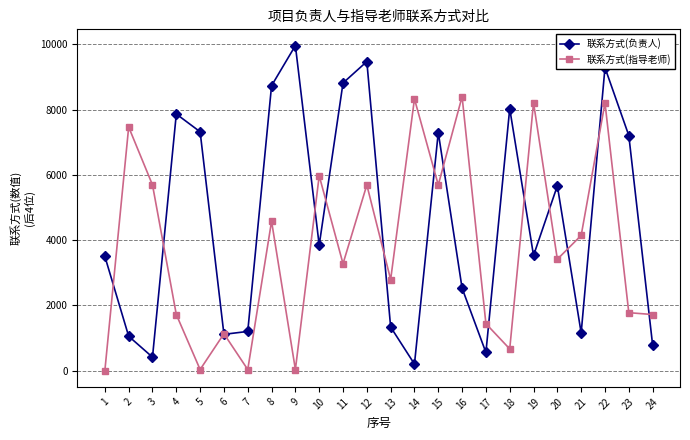

How many distinct data groups are displayed?

2